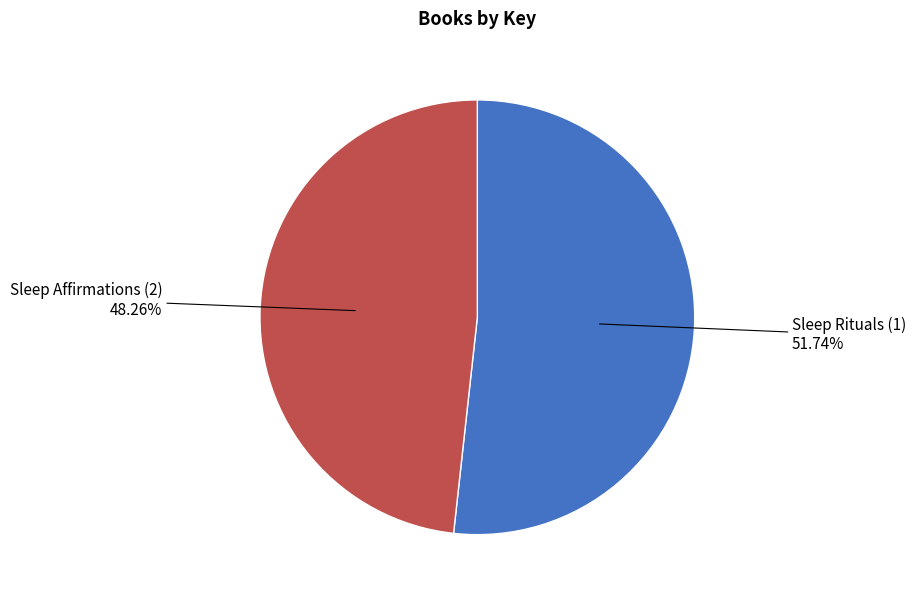

Between Sleep Affirmations (2) and Sleep Rituals (1), which is larger?

Sleep Rituals (1)